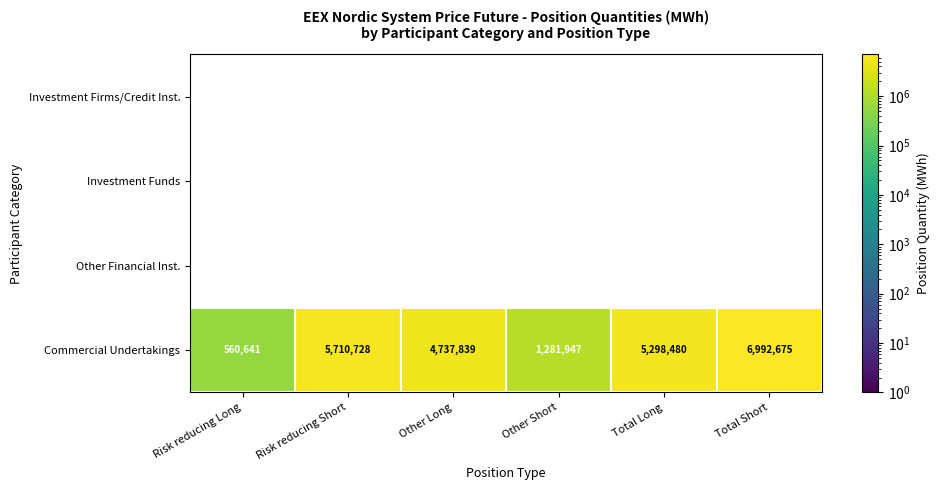

List the labels in order of Commercial Undertakings value, smallest first.

Risk reducing Long, Other Short, Other Long, Total Long, Risk reducing Short, Total Short